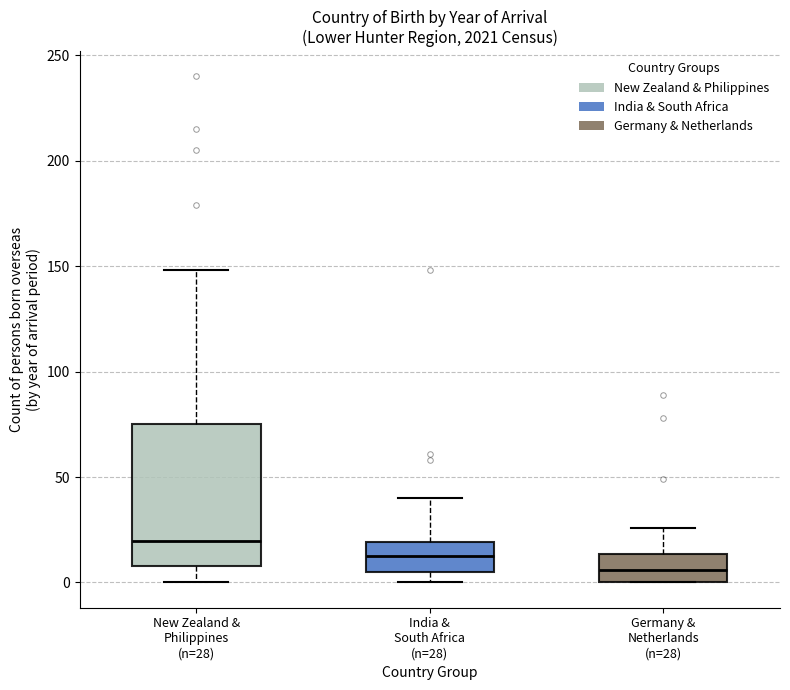

Which box is the tallest, from its lower edge to its upper edge?

New Zealand & Philippines (n=28)